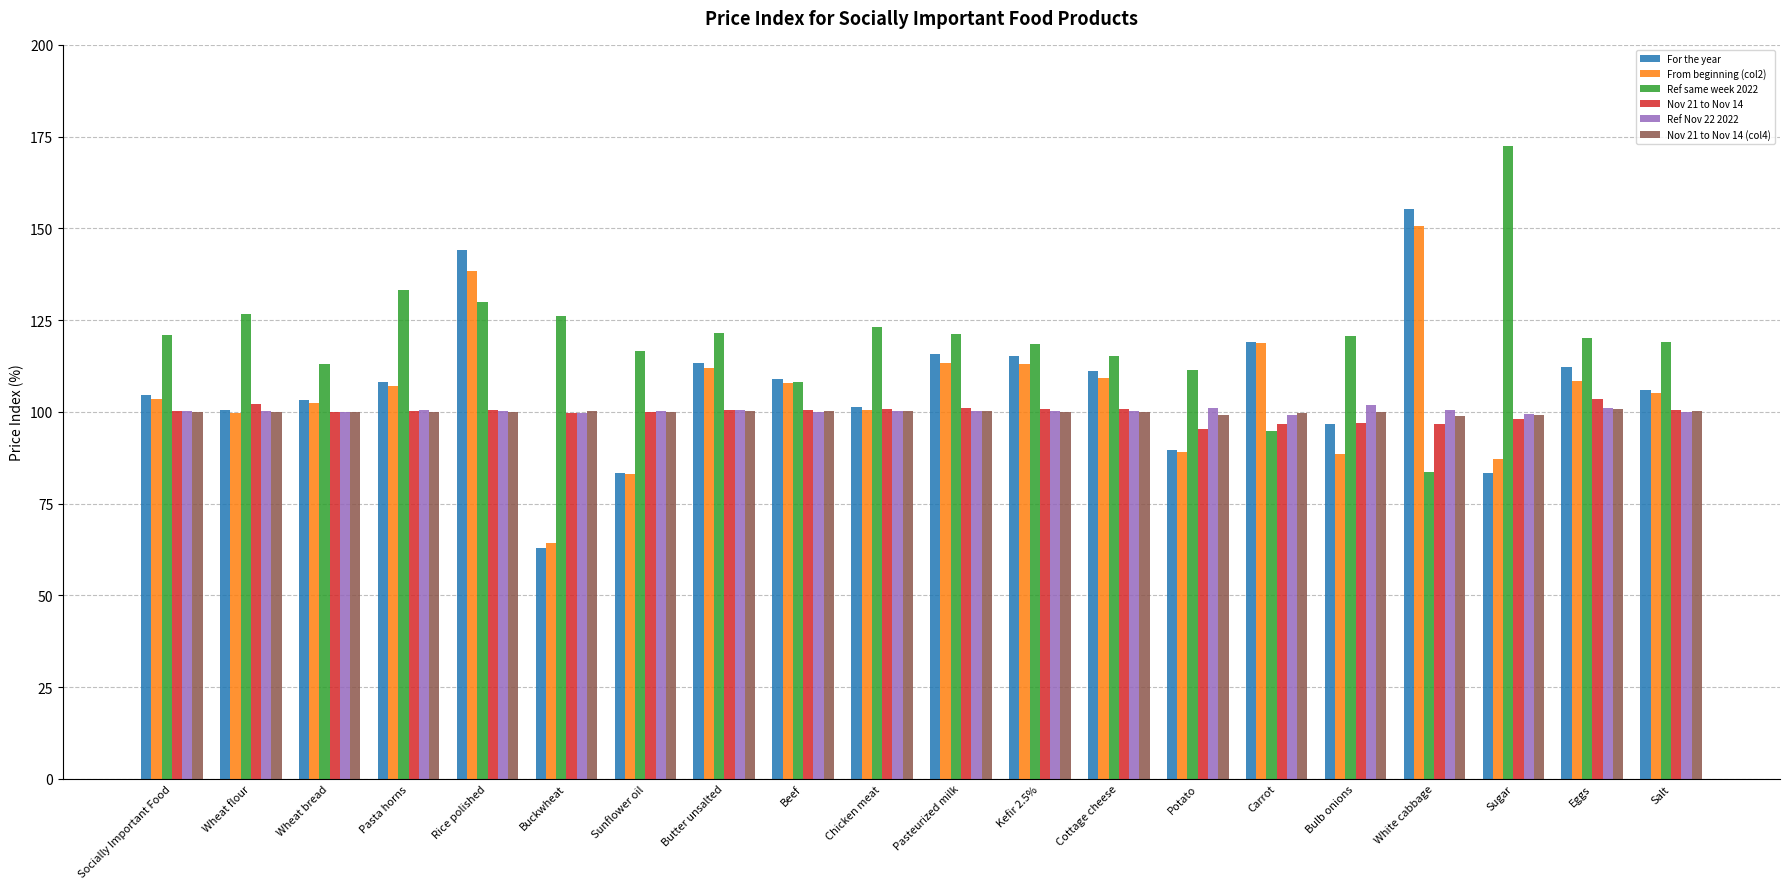

How many groups of bars are there?

20